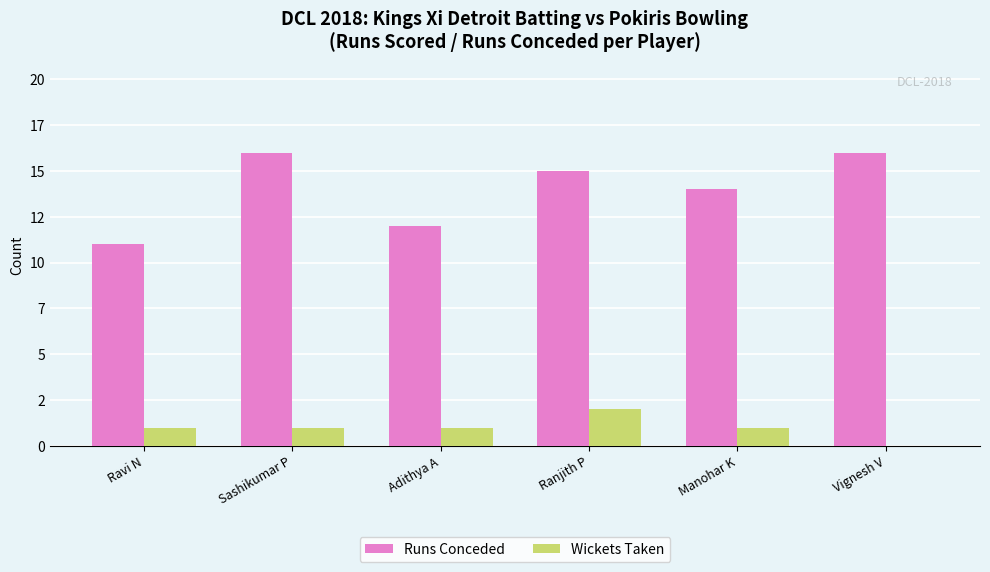

What is the maximum value shown in the chart?

16